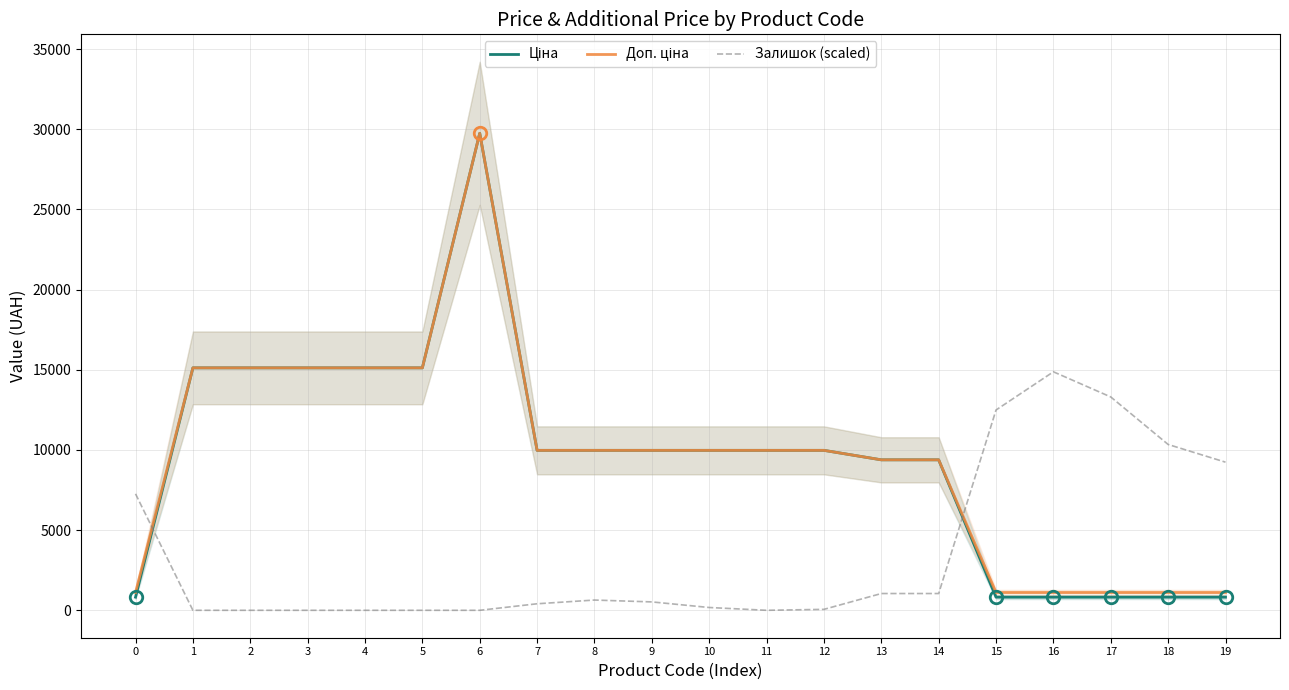

At which label does Доп. ціна first exceed 9974?

1